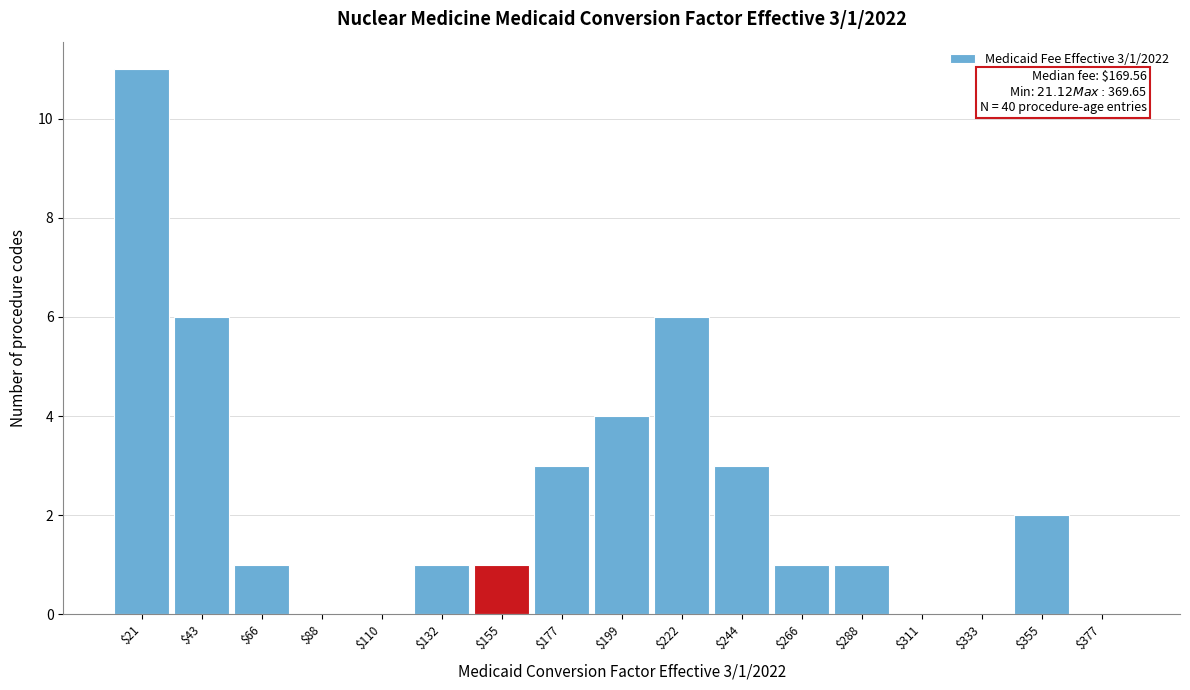

What is the sum of all values?

40